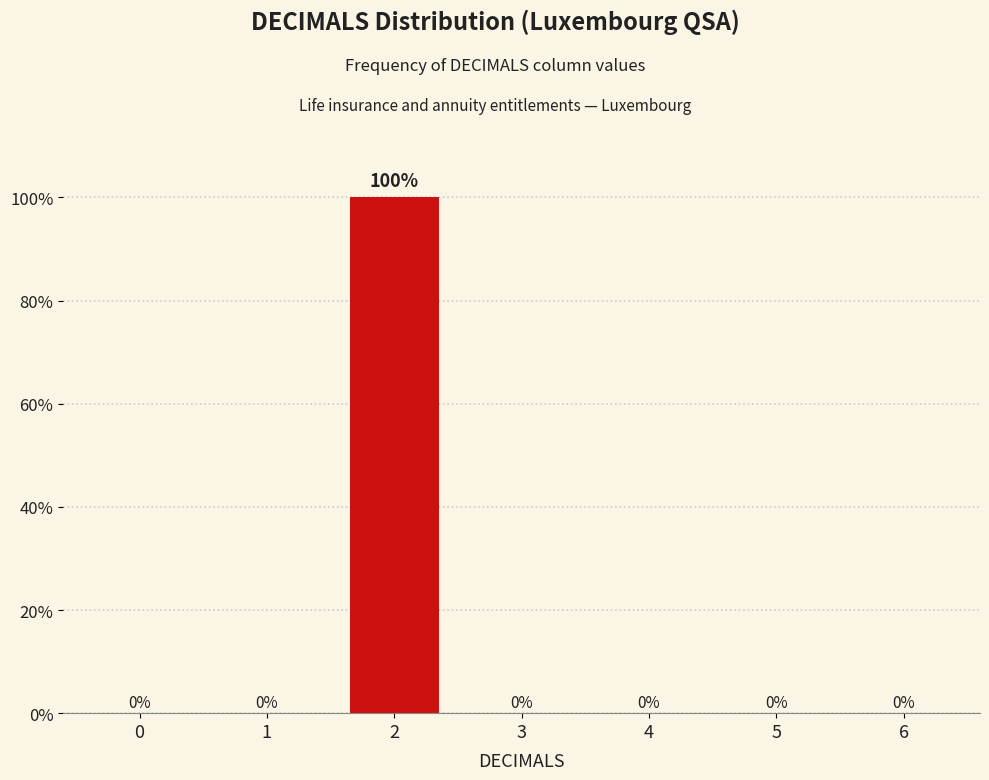

Reading left to right, what are all the values shown in this chart?

0=0	1=0	2=100	3=0	4=0	5=0	6=0